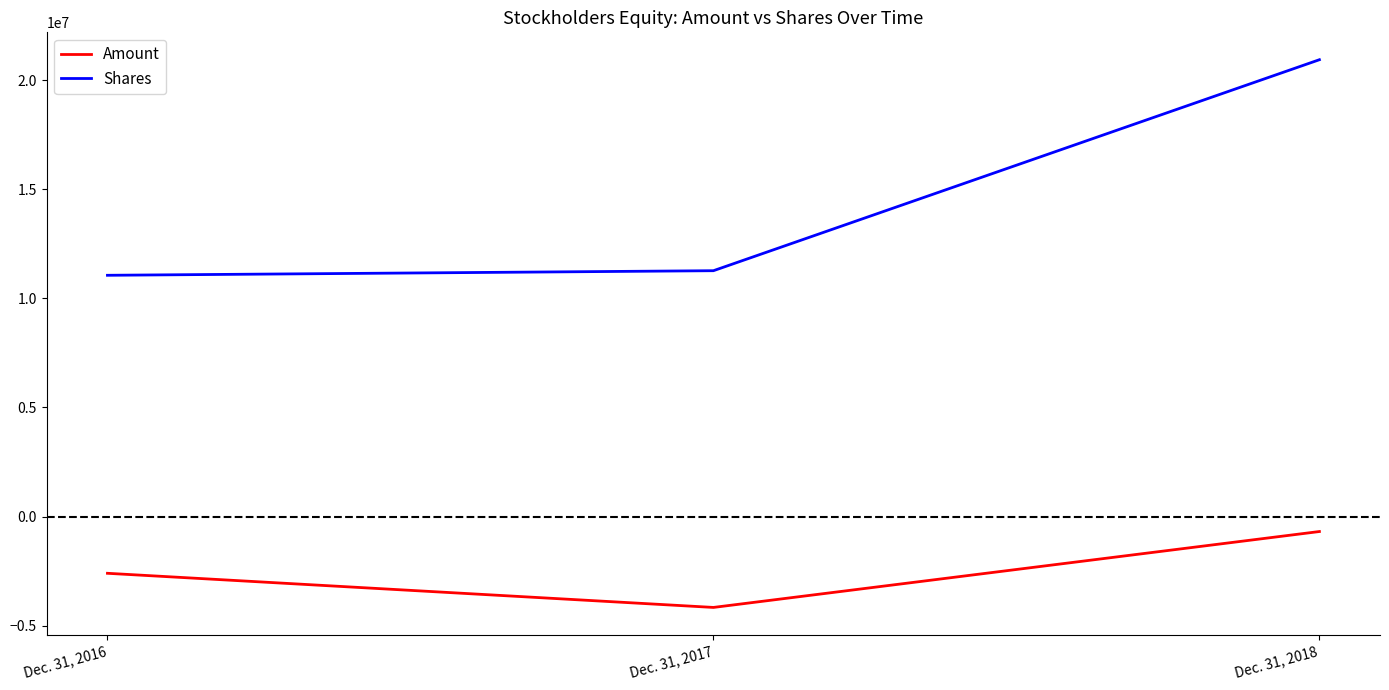

What is the spread (max minus min) of values at Dec. 31, 2016?

13654333